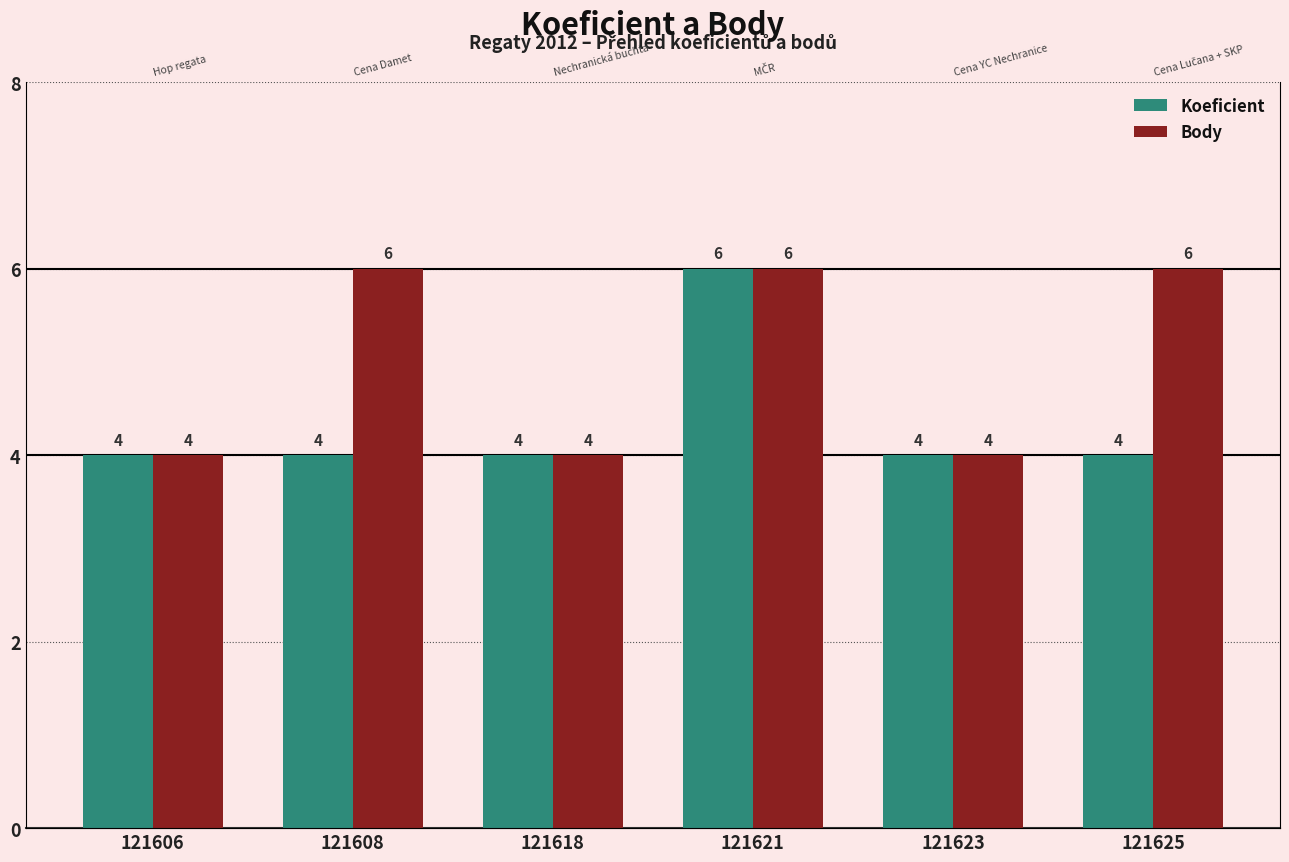

Reading left to right, list all the values displayed in this chart.

Koeficient: 121606=4	121608=4	121618=4	121621=6	121623=4	121625=4
Body: 121606=4	121608=6	121618=4	121621=6	121623=4	121625=6